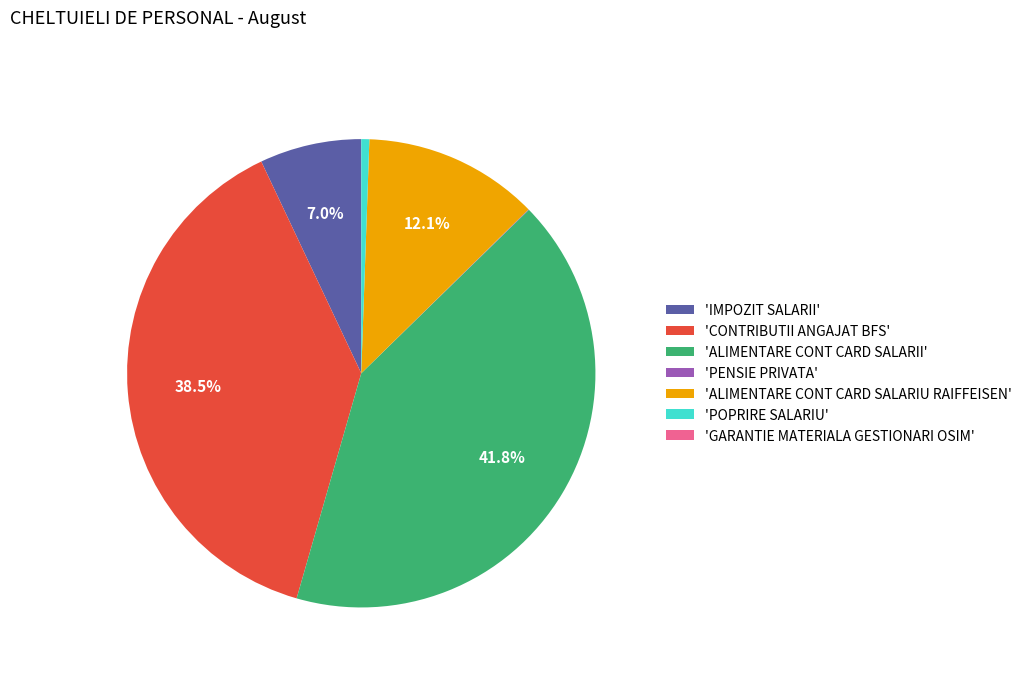

Is there any slice that represents more than half of the pie?

No